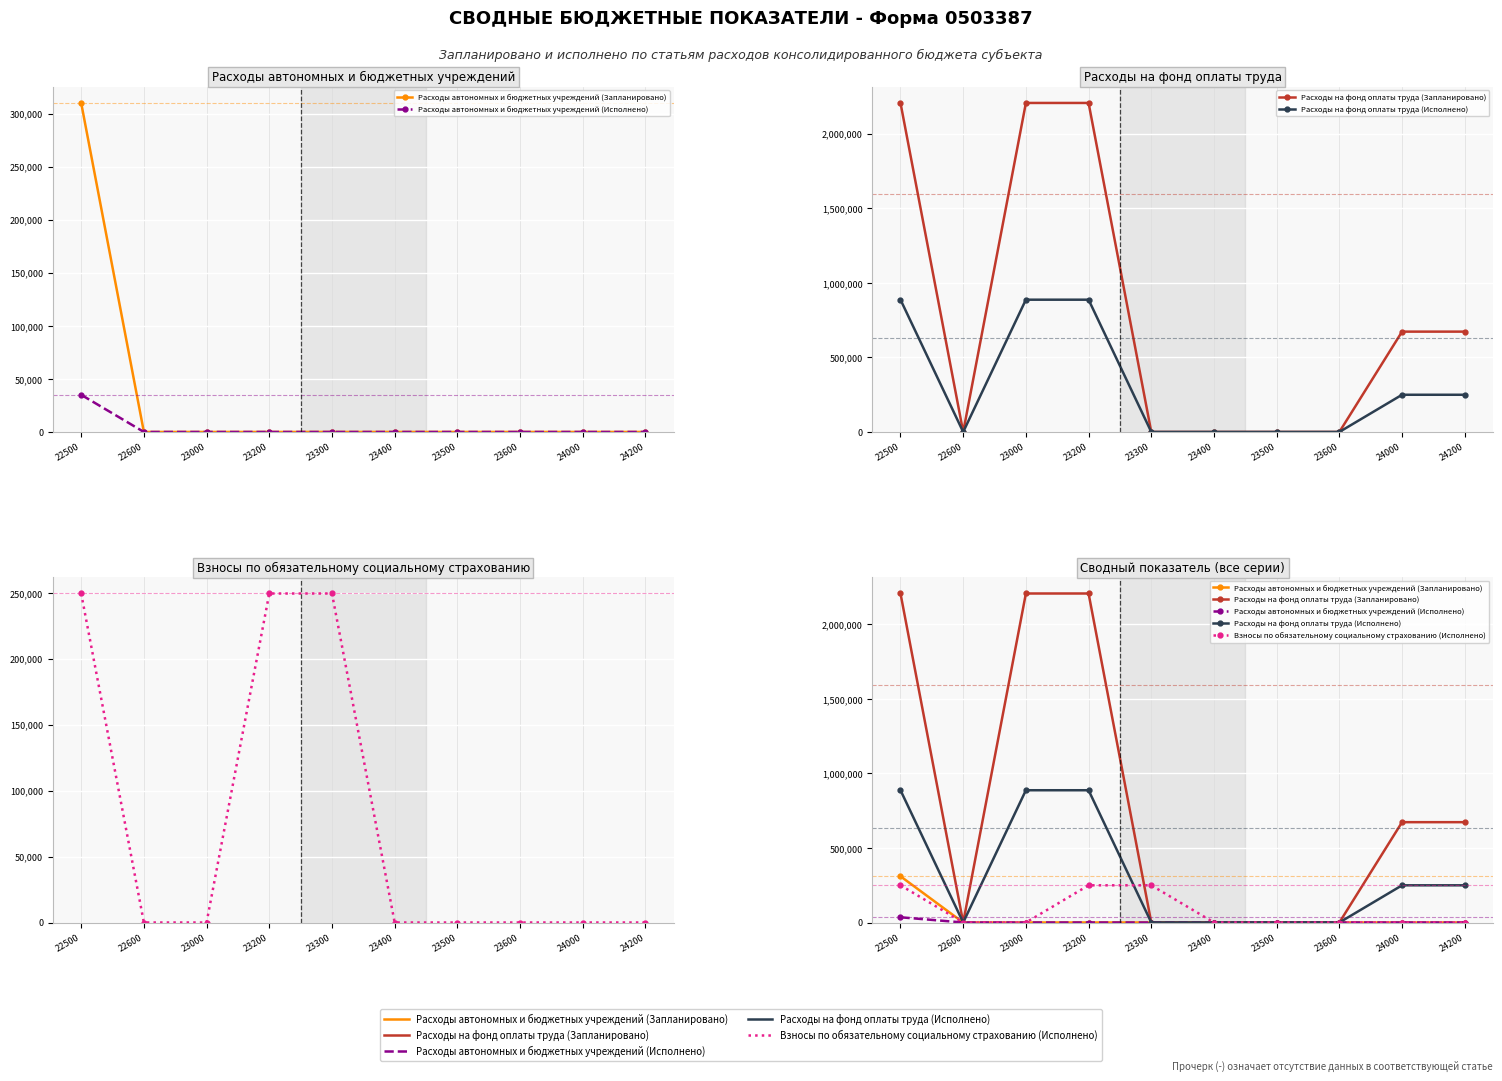

Rank the categories by Расходы автономных и бюджетных учреждений (Запланировано) value from highest to lowest.

22500, 22600, 23000, 23200, 23300, 23400, 23500, 23600, 24000, 24200